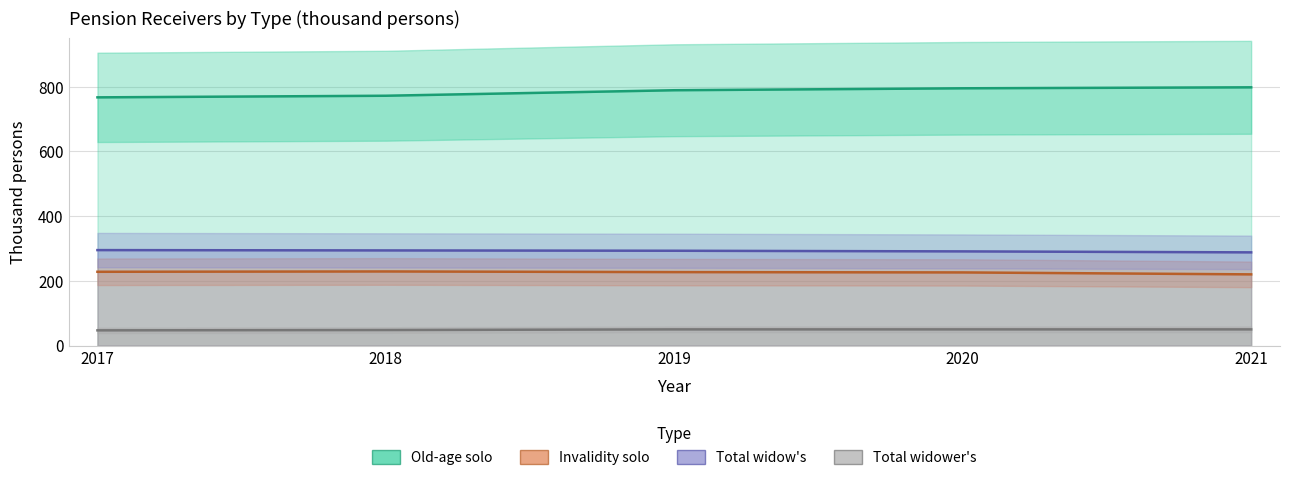

True or false: Old-age solo and Total widower's intersect in this chart.

False